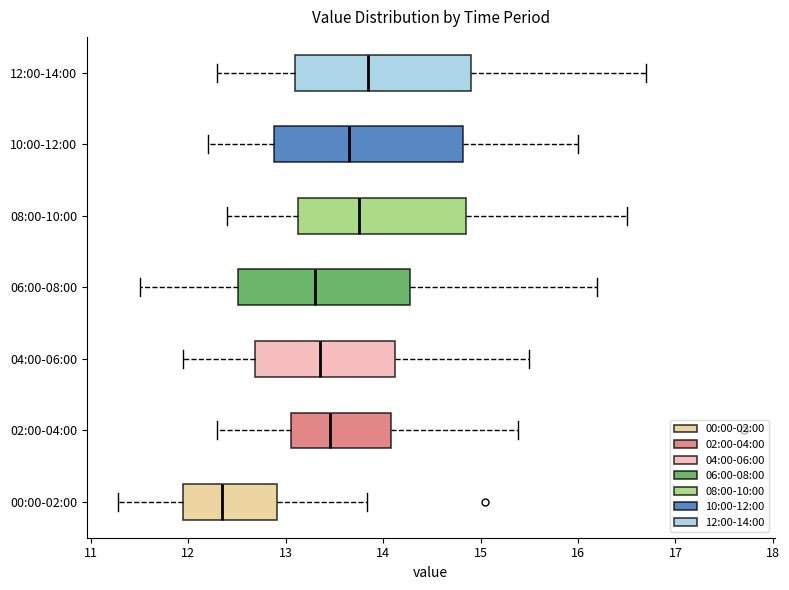

Where is the left edge of the box for 12:00-14:00 on the x-axis? The values are not printed on the chart, so give them approximately, as read against the axis.

13.1